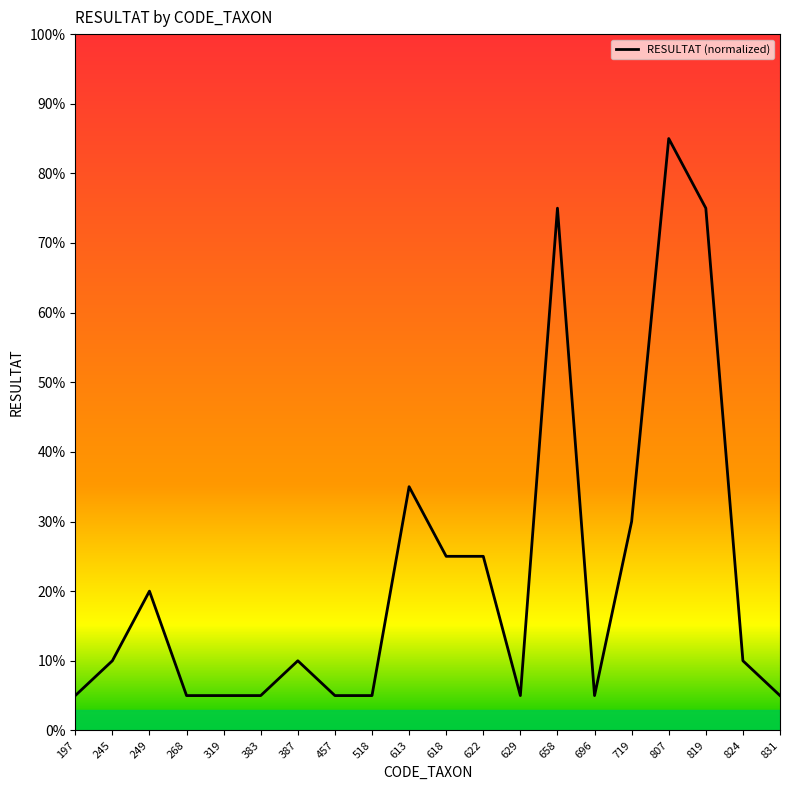

The chart shows a value of 5.6 at 387. True or false?

False